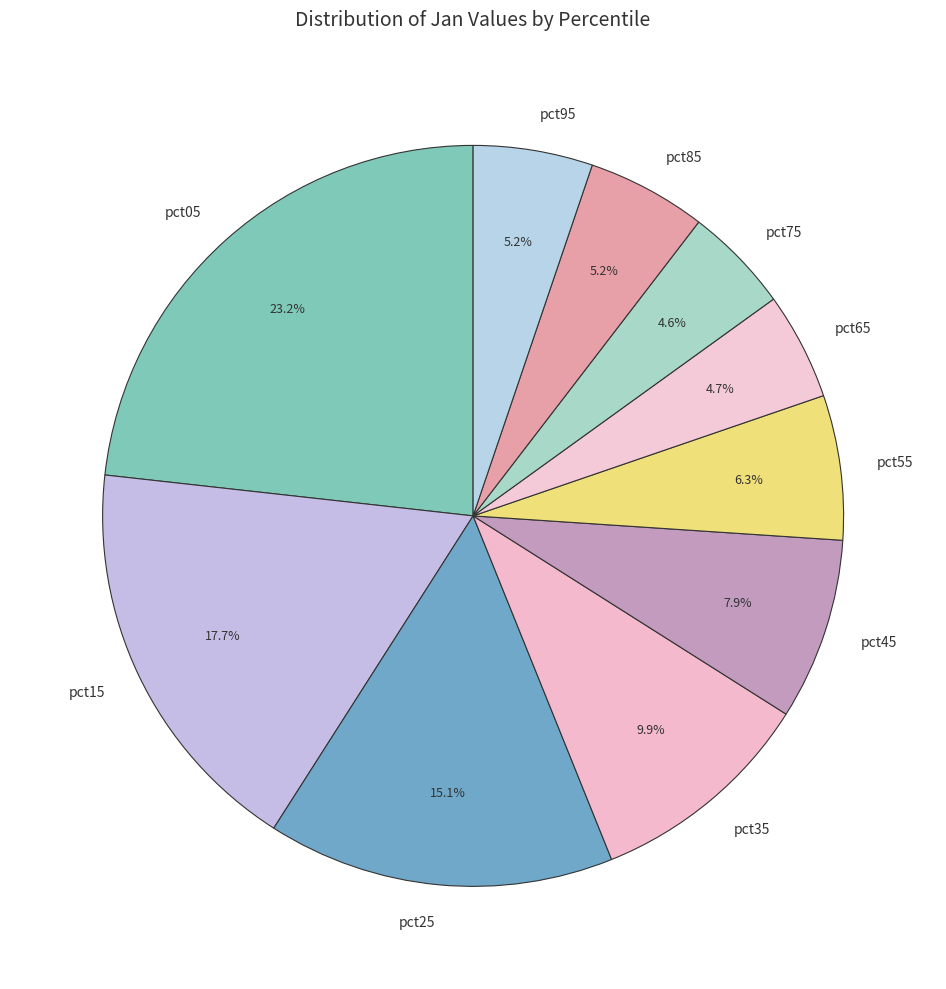

To the nearest percent, what is the difference between the pct45 and pct55 slice percentages?

2%